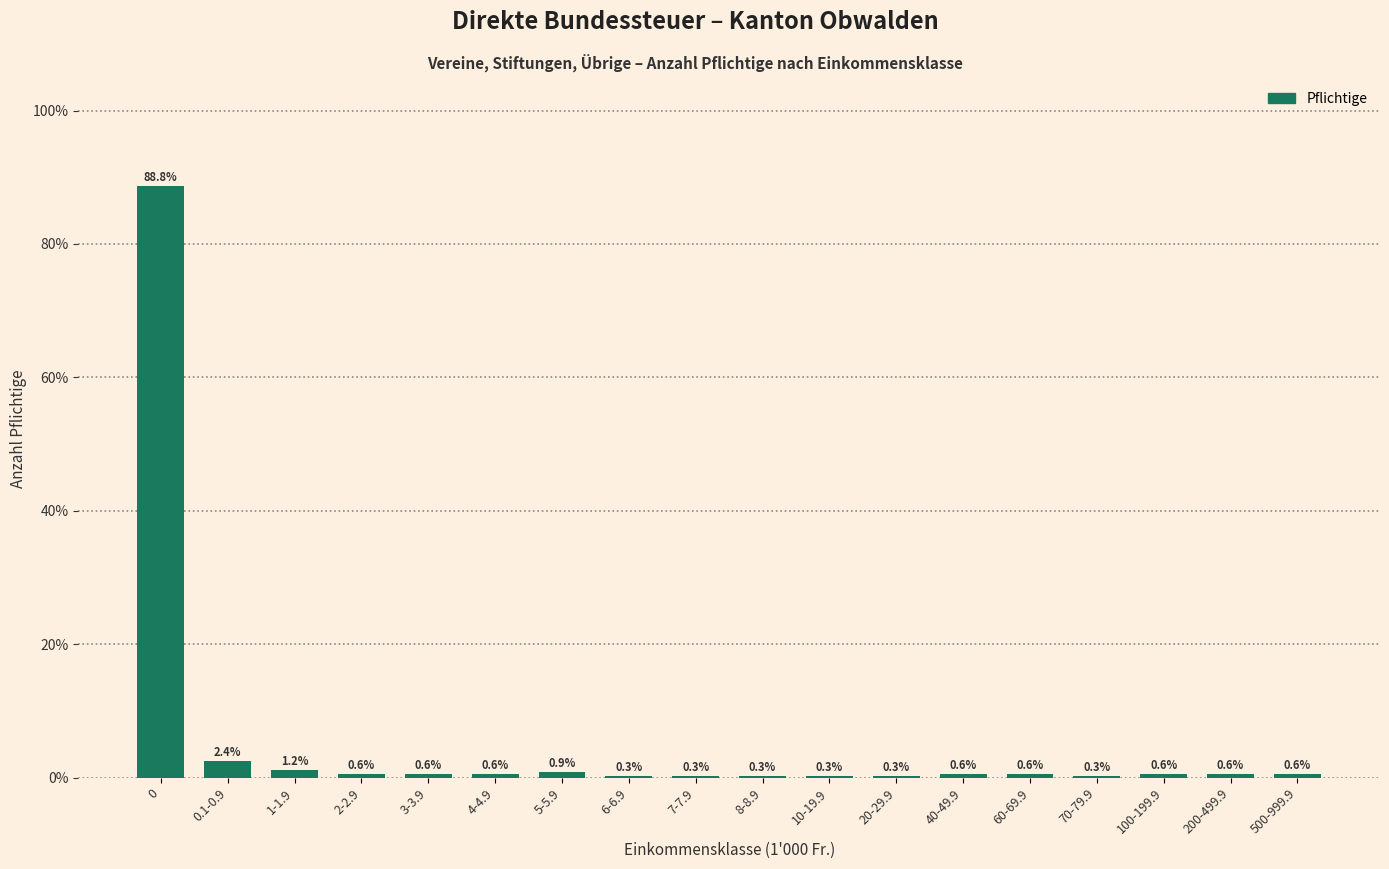

Reading left to right, list all the values displayed in this chart.

0=88.8	0.1-0.9=2.4	1-1.9=1.2	2-2.9=0.6	3-3.9=0.6	4-4.9=0.6	5-5.9=0.9	6-6.9=0.3	7-7.9=0.3	8-8.9=0.3	10-19.9=0.3	20-29.9=0.3	40-49.9=0.6	60-69.9=0.6	70-79.9=0.3	100-199.9=0.6	200-499.9=0.6	500-999.9=0.6